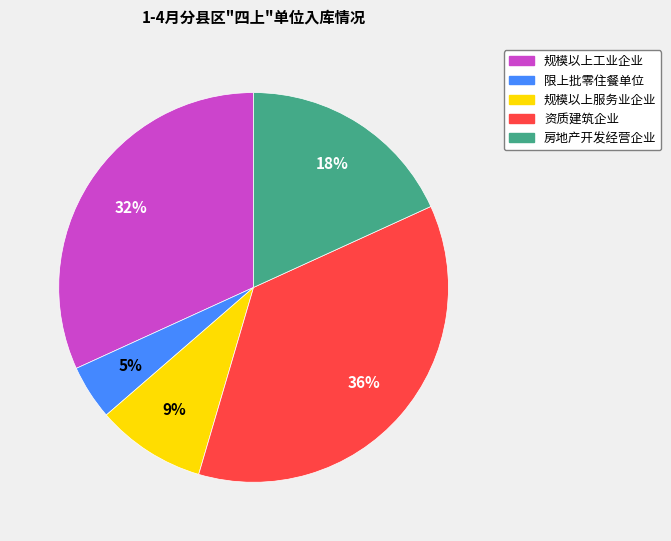

Is there a majority slice in this chart?

No